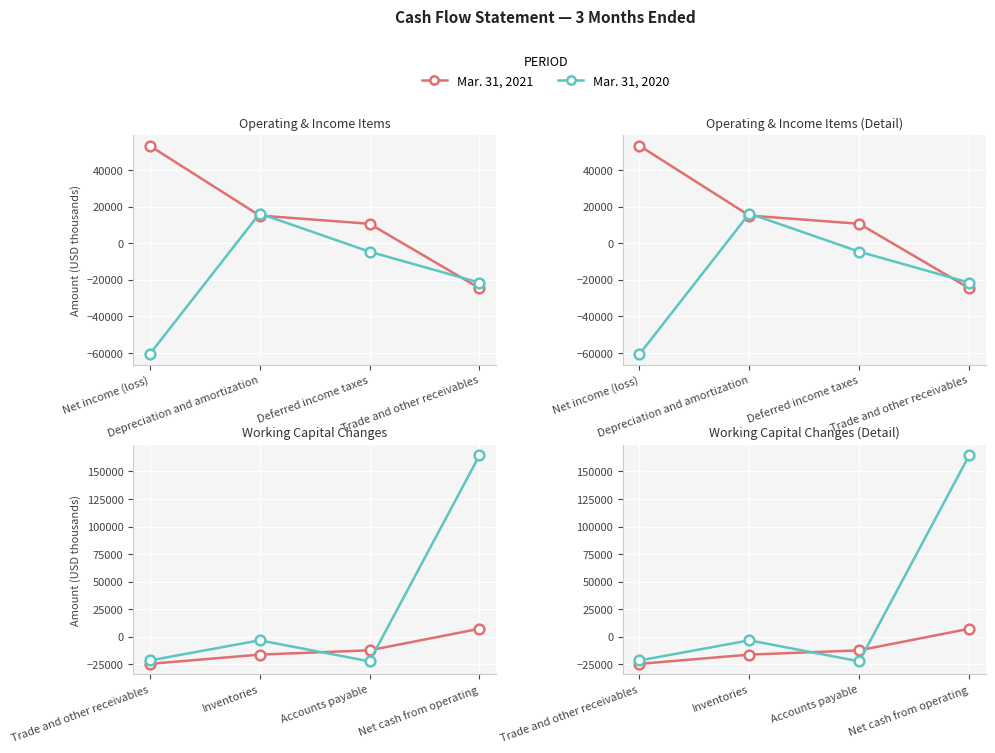

True or false: Mar. 31, 2021 has a value of -8359 at Accounts payable.

False